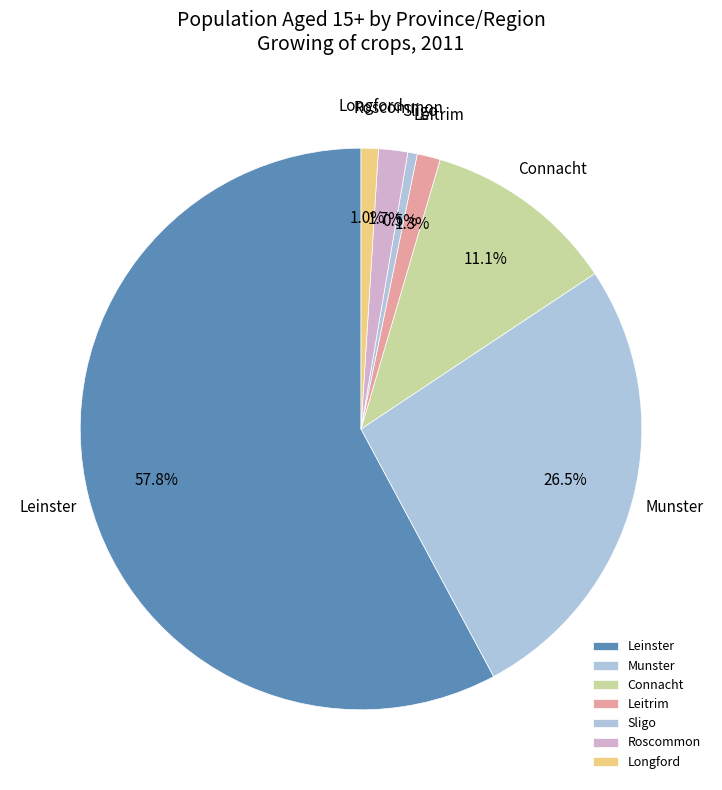

Which slice is the largest?

Leinster